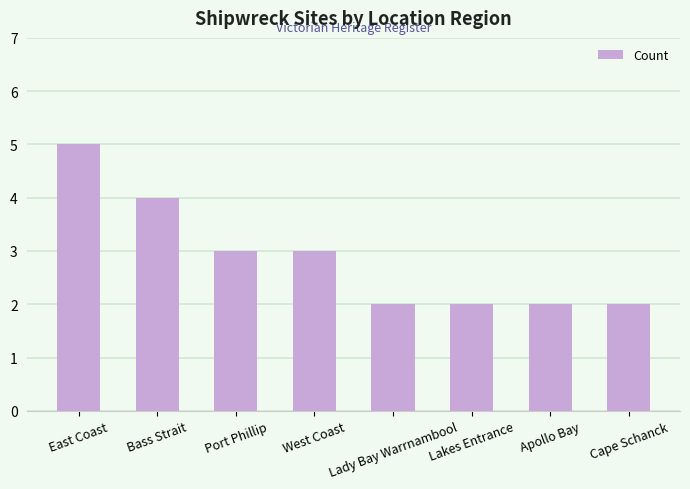

Are the bars grouped side by side (vs. stacked)?

No